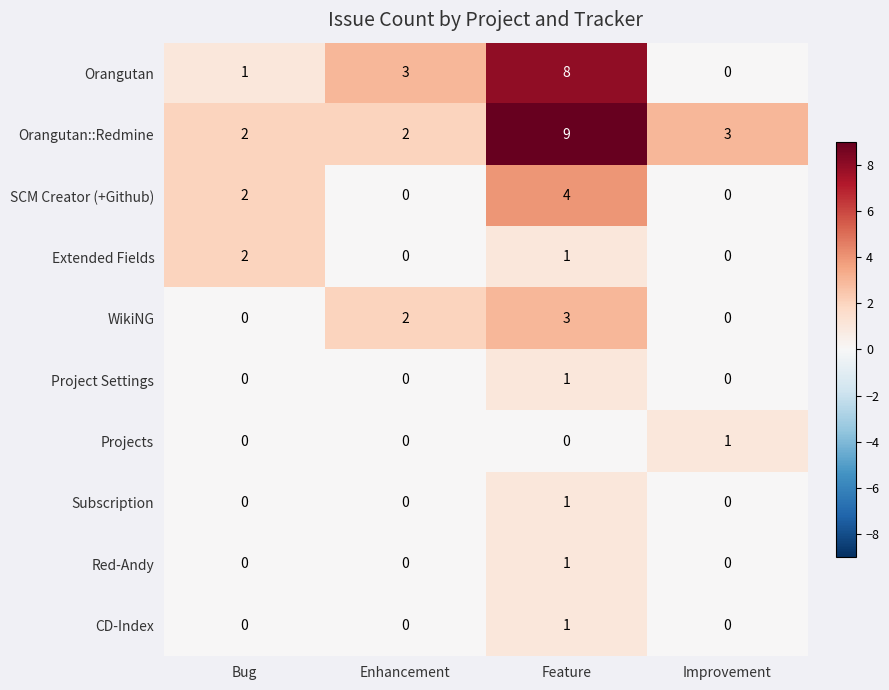

True or false: WikiNG has a value of -1 at Improvement.

False